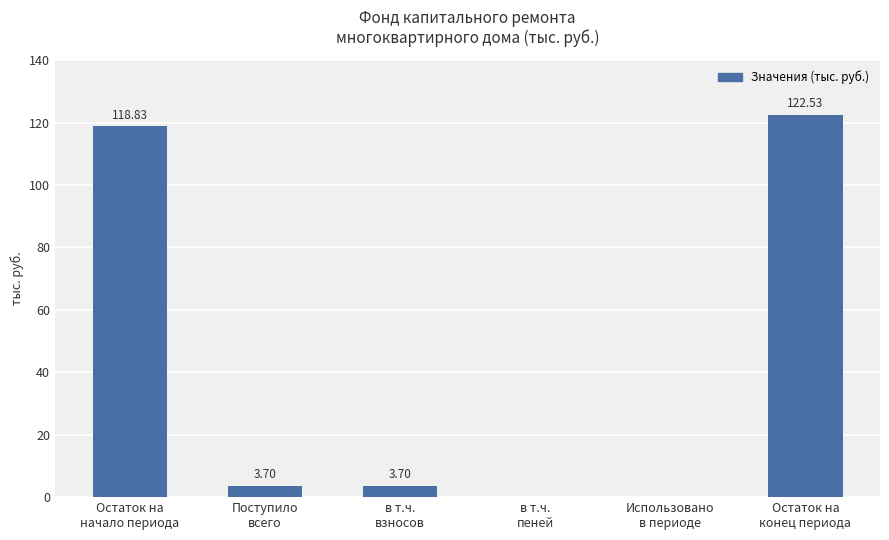

How many positive values are there?

4